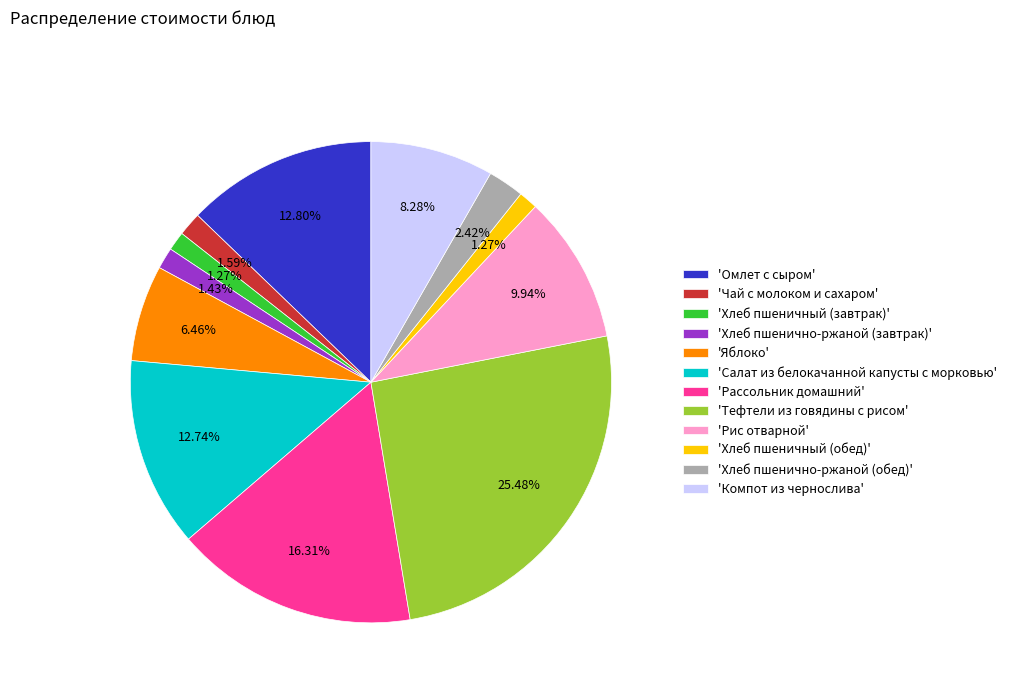

Is the sum of 'Яблоко' and 'Компот из чернослива' greater than half?

No